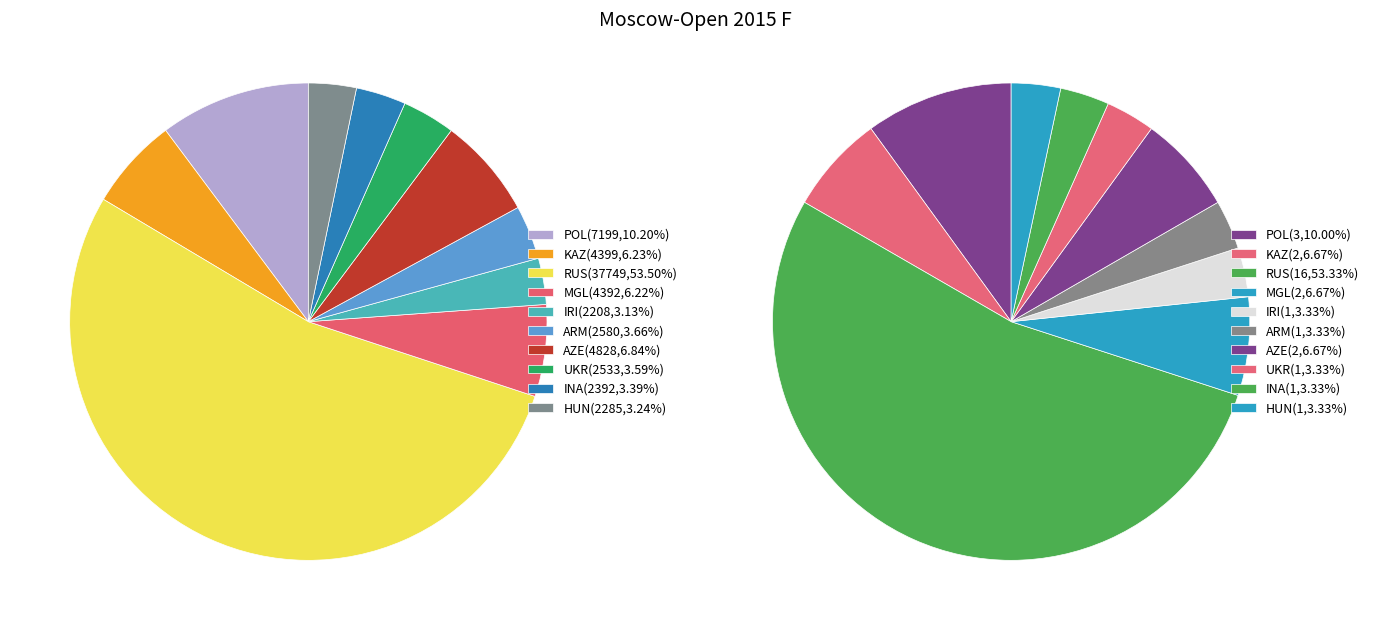

Between POL and RUS, which is larger?

RUS